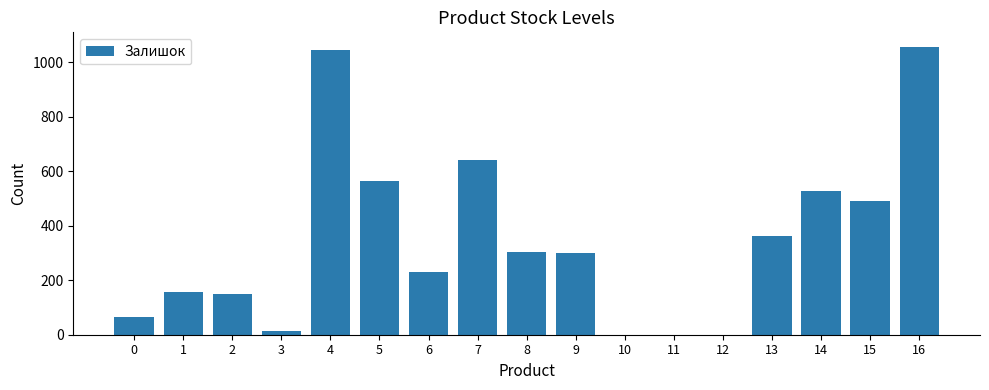

What is the maximum value shown in the chart?

1056